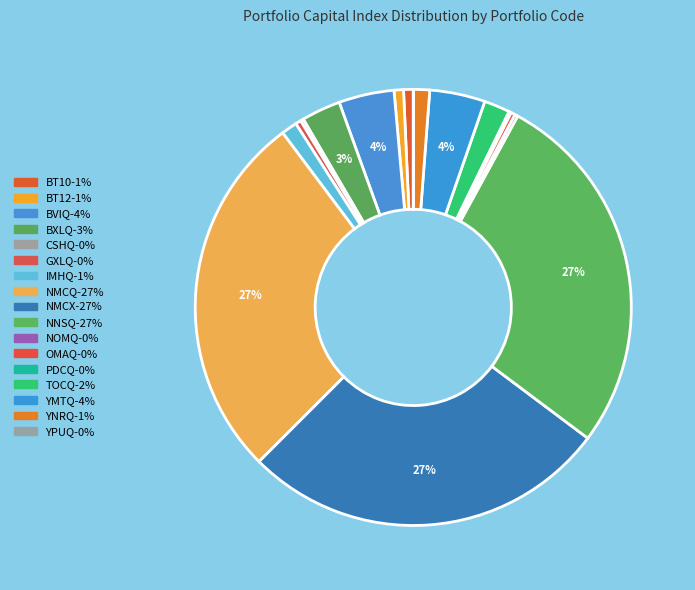

True or false: BVIQ accounts for 4% of the total.

True